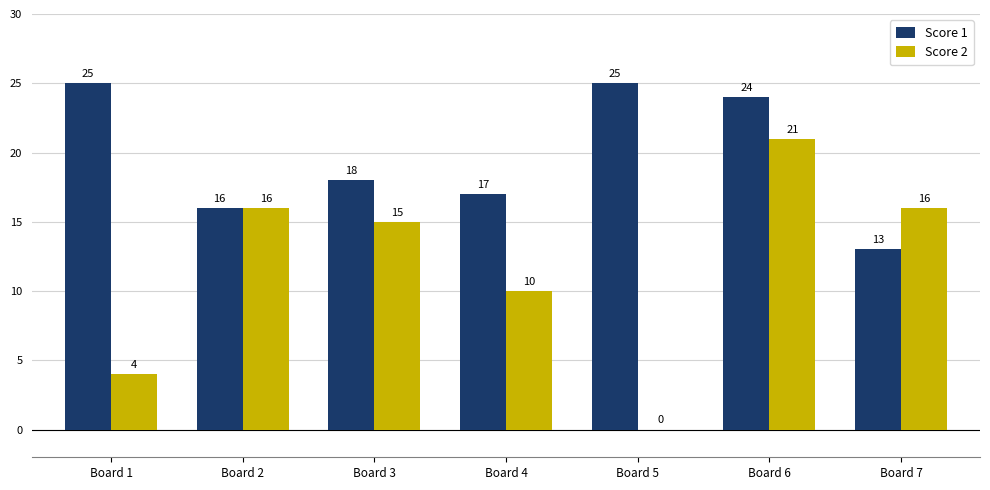

How many groups of bars are there?

7